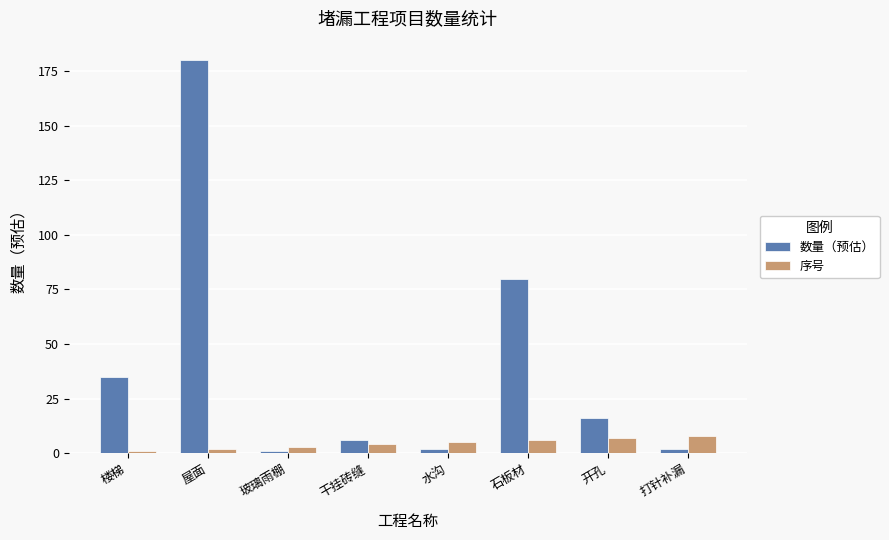

Which series has the largest range (max minus min)?

数量（预估）